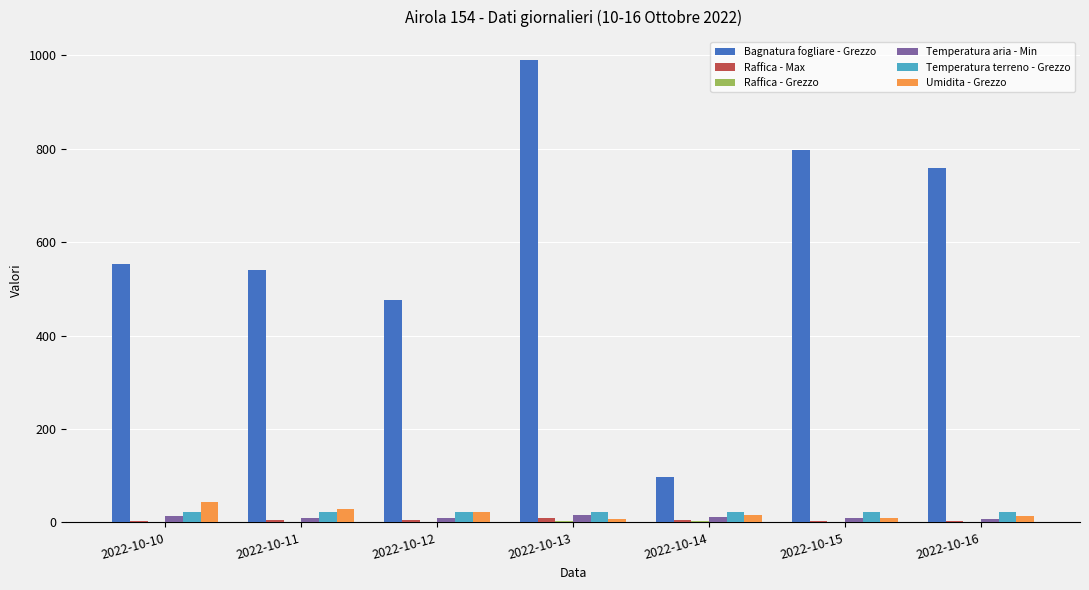

Which category has the highest value in the Bagnatura fogliare - Grezzo series?

2022-10-13